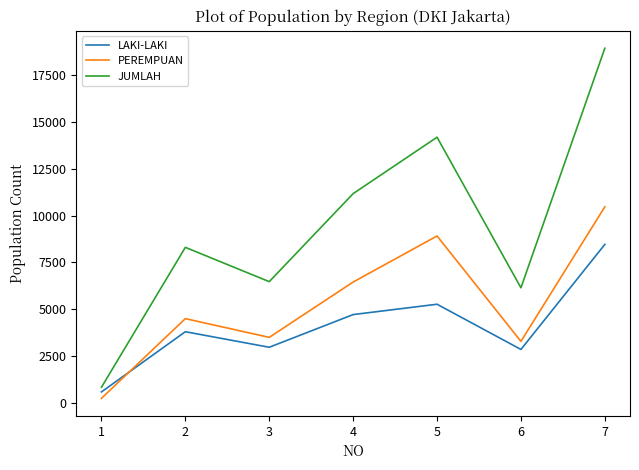

Rank the categories by JUMLAH value from lowest to highest.

1, 6, 3, 2, 4, 5, 7